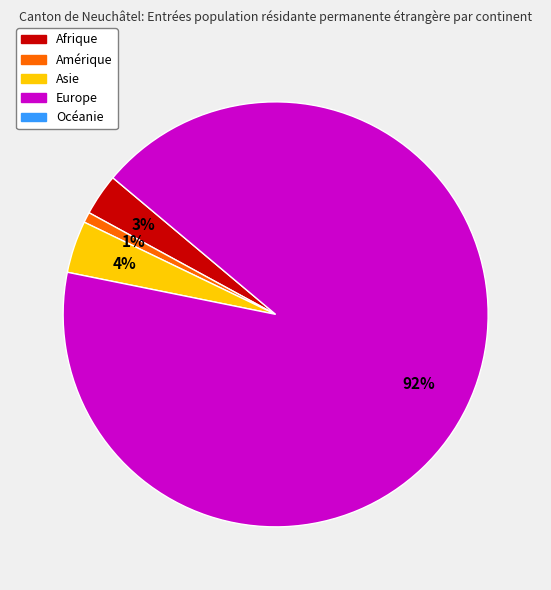

To the nearest percent, what is the average slice percentage?

25%